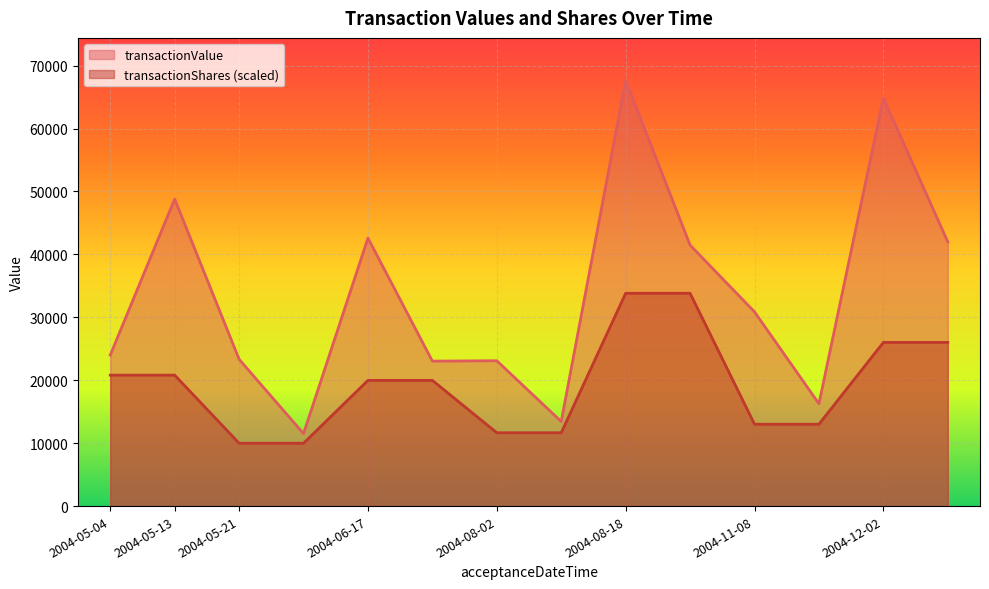

What is the sum of the transactionShares values at 2004-05-04 and 2004-08-18?

6563